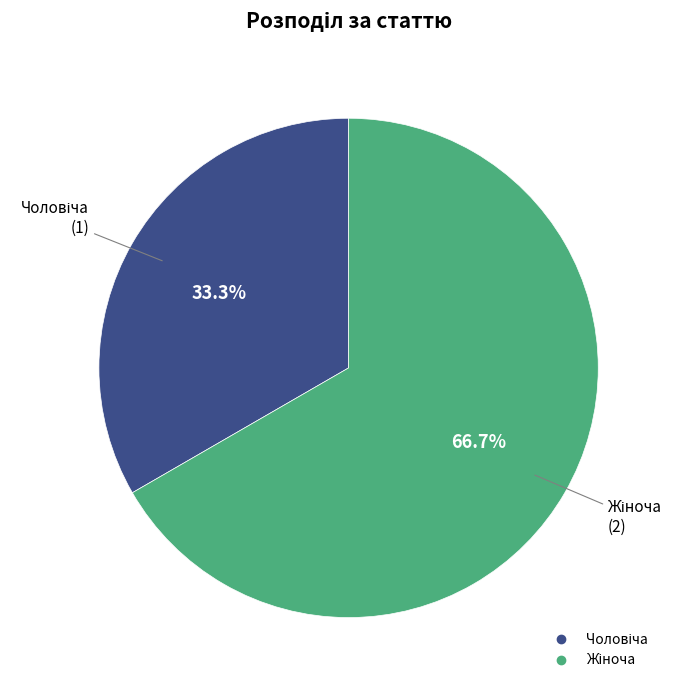

Is there a majority slice in this chart?

Yes